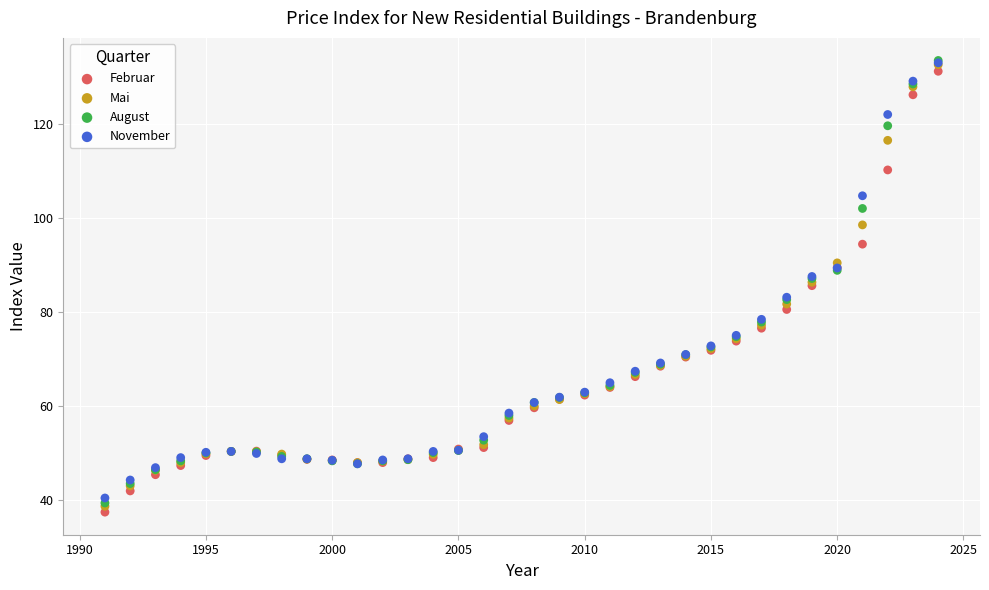

What are all the series names shown in the legend?

Februar, Mai, August, November